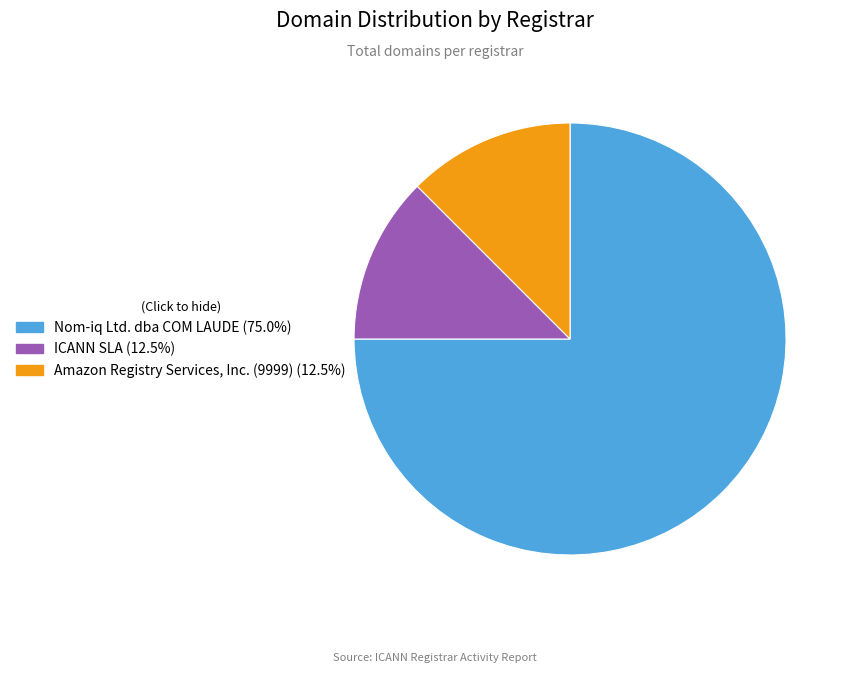

Does any single category account for the majority?

Yes